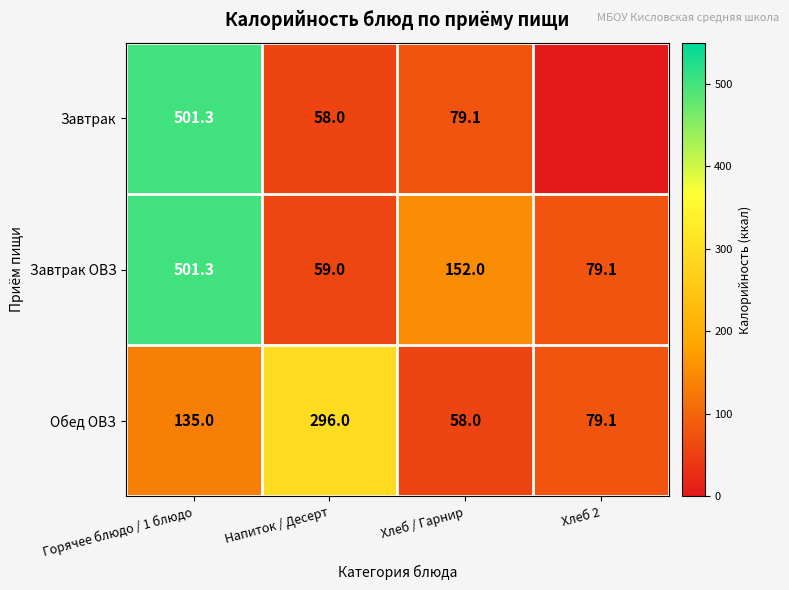

At Напиток / Десерт, list the series in order from smallest to largest.

Завтрак, Завтрак ОВЗ, Обед ОВЗ